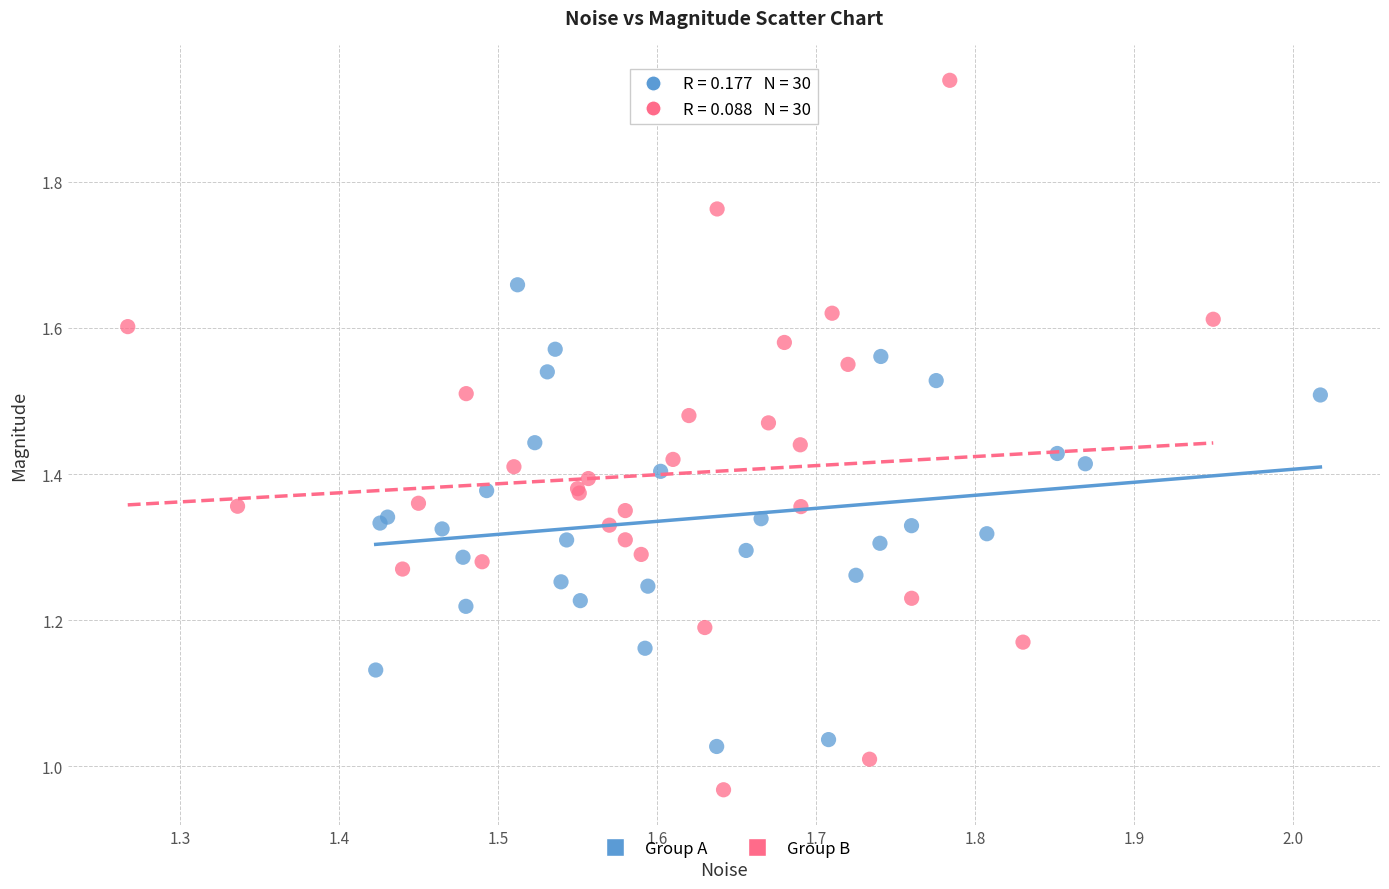

Which series contains the lowest Y value?

Group B